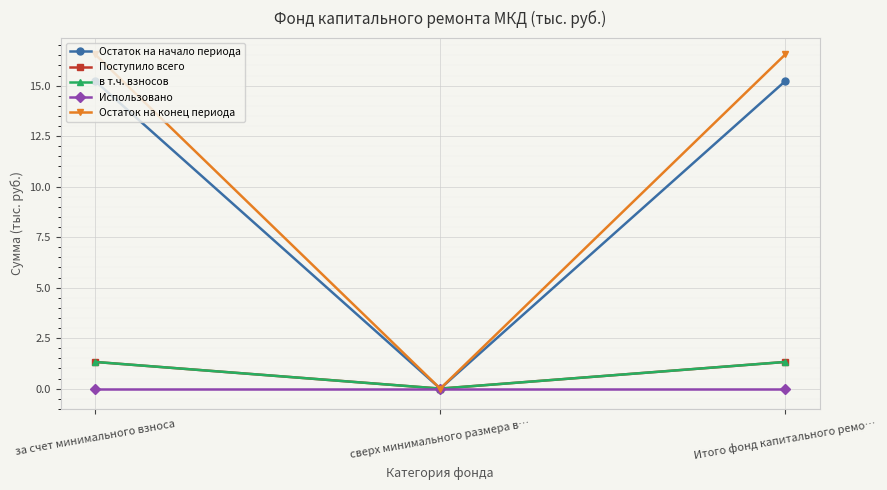

What is the label of the 1st point from the left?

за счет минимального взноса